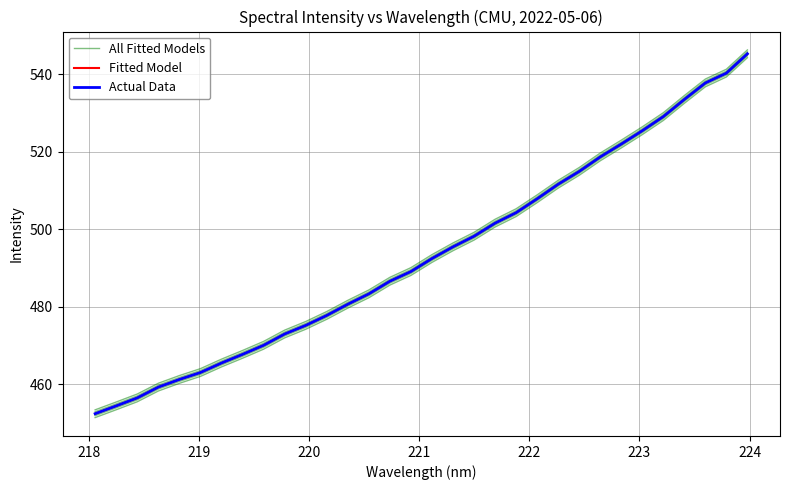

Reading right to left, transcribe all the data shown in this chart.

All Fitted Models: 544.3	539.3	536.7	532.5	528.1	524.4	521.0	517.7	513.9	510.6	506.9	503.3	500.6	497.2	494.4	491.4	488.1	485.6	482.3	479.6	476.7	474.2	471.9	469.0	466.7	464.4	462.0	460.2	458.2	455.4	453.4	451.4
Fitted Model: 545.3	540.3	537.7	533.5	529.1	525.4	522.0	518.7	514.9	511.6	507.9	504.3	501.6	498.2	495.4	492.4	489.1	486.6	483.3	480.6	477.7	475.2	472.9	470.0	467.7	465.4	463.0	461.2	459.2	456.4	454.4	452.4
Actual Data: 545.3	540.3	537.7	533.5	529.1	525.4	522.0	518.7	514.9	511.6	507.9	504.3	501.6	498.2	495.4	492.4	489.1	486.6	483.3	480.6	477.7	475.2	472.9	470.0	467.7	465.4	463.0	461.2	459.2	456.4	454.4	452.4